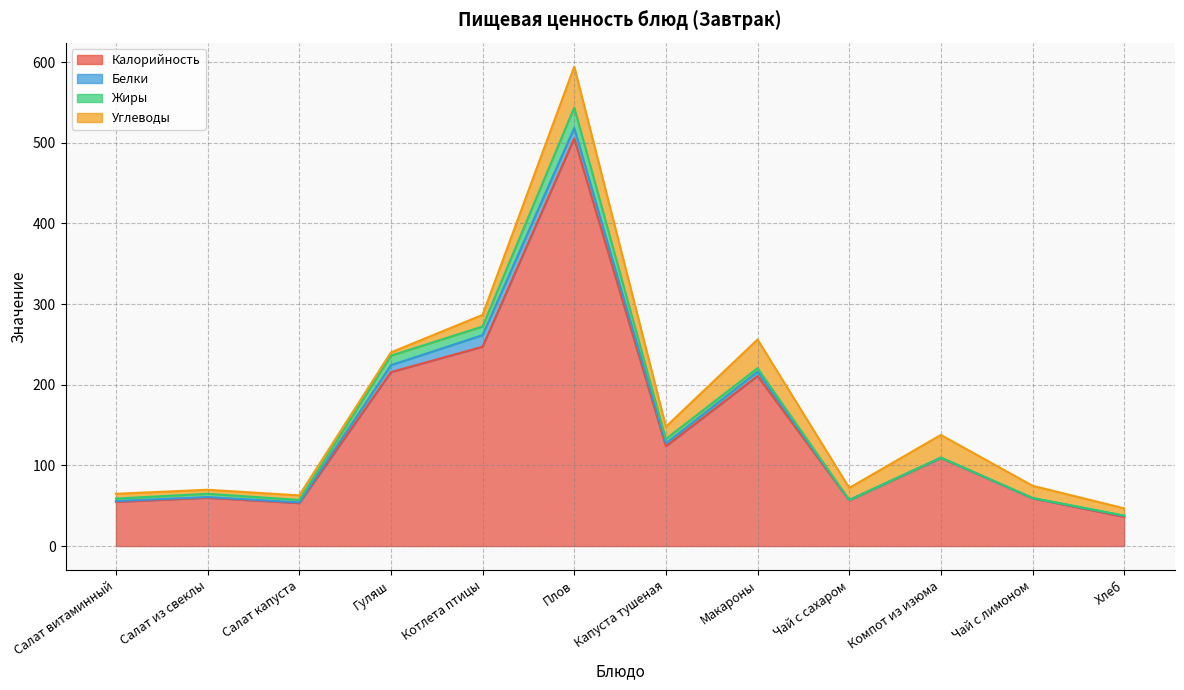

What value does the Белки series have at Салат из свеклы?

0.9